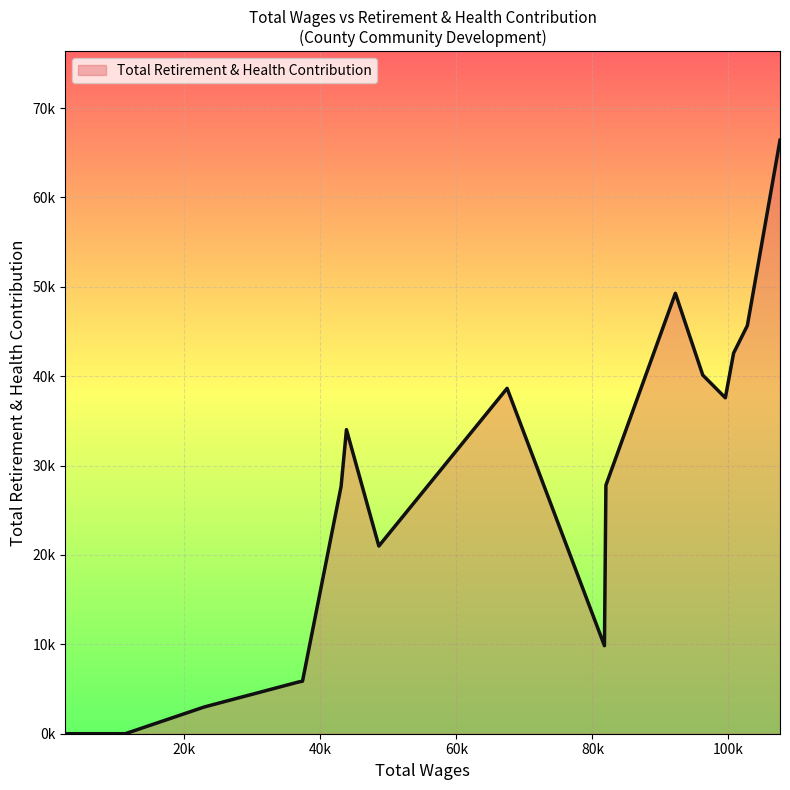

Is this an area chart (filled region under the line)?

Yes